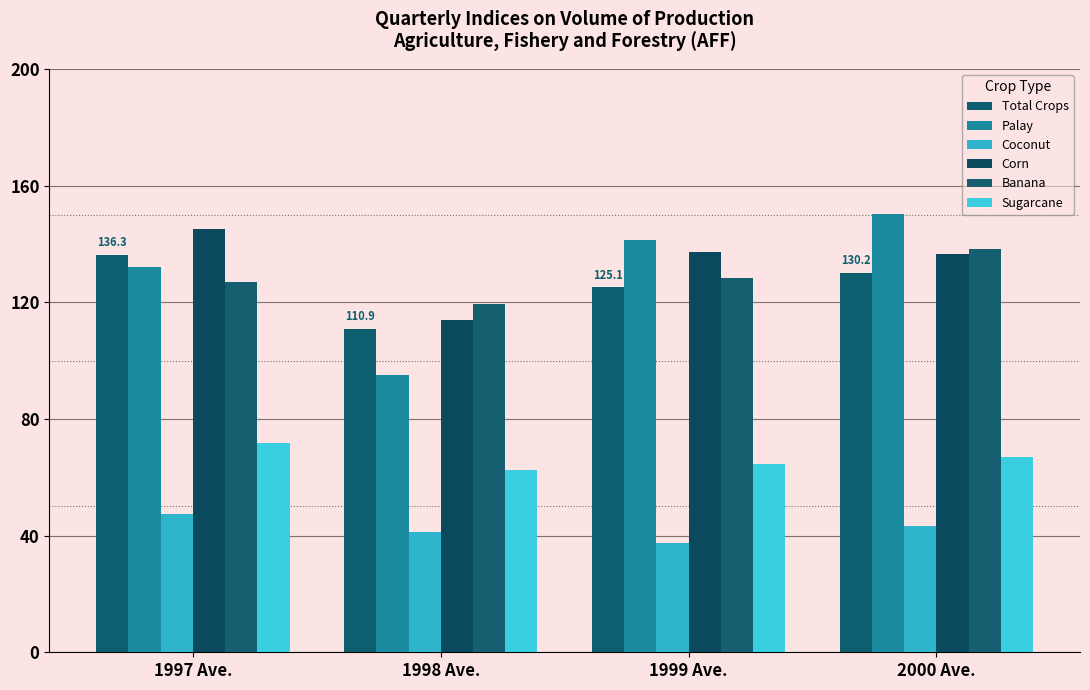

Is it true that Palay equals 141.2 at 1999 Ave.?

True